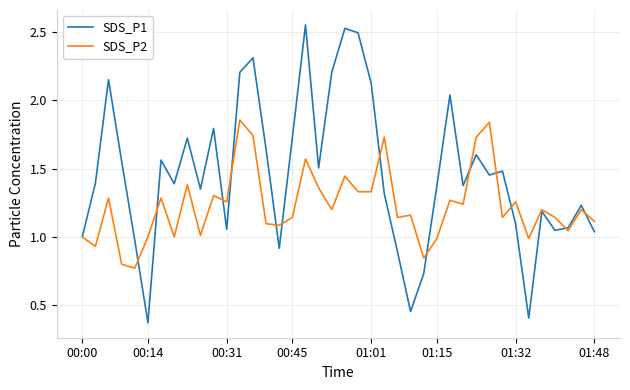

Which series has the largest total across all categories?

SDS_P1